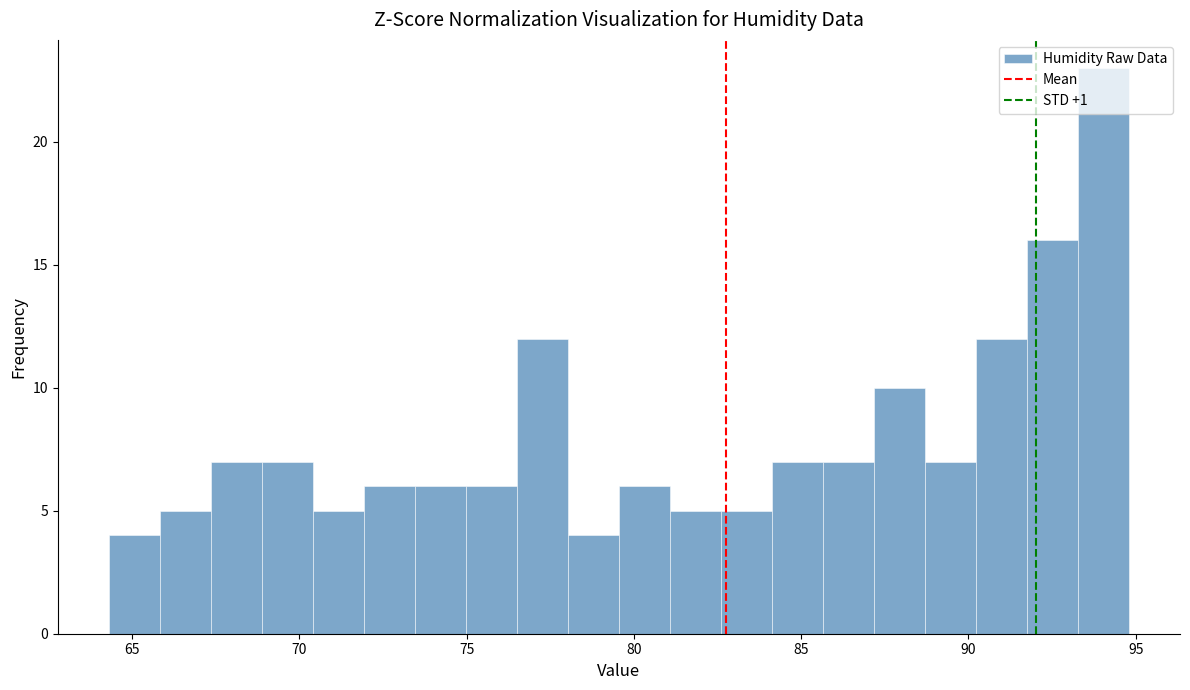

Around what value on the x-axis is the tallest bar? Give the approximate position of its centre, as read against the axis.

94.0